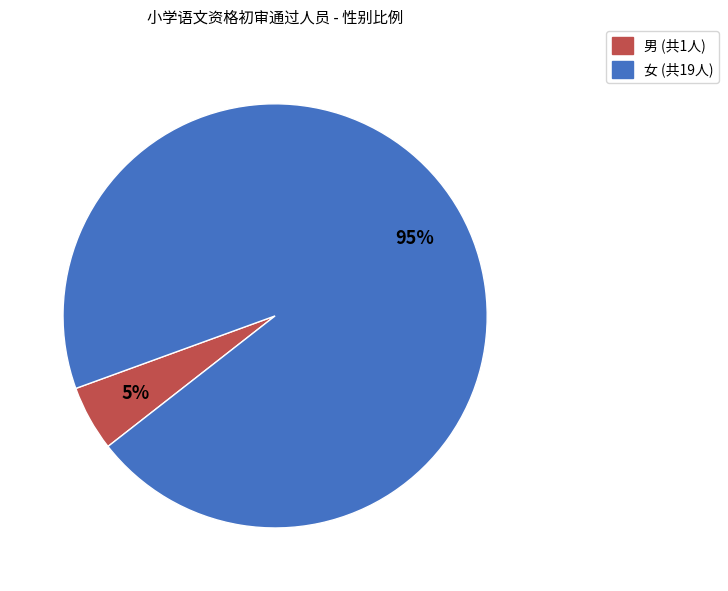

Is there any slice that represents more than half of the pie?

Yes